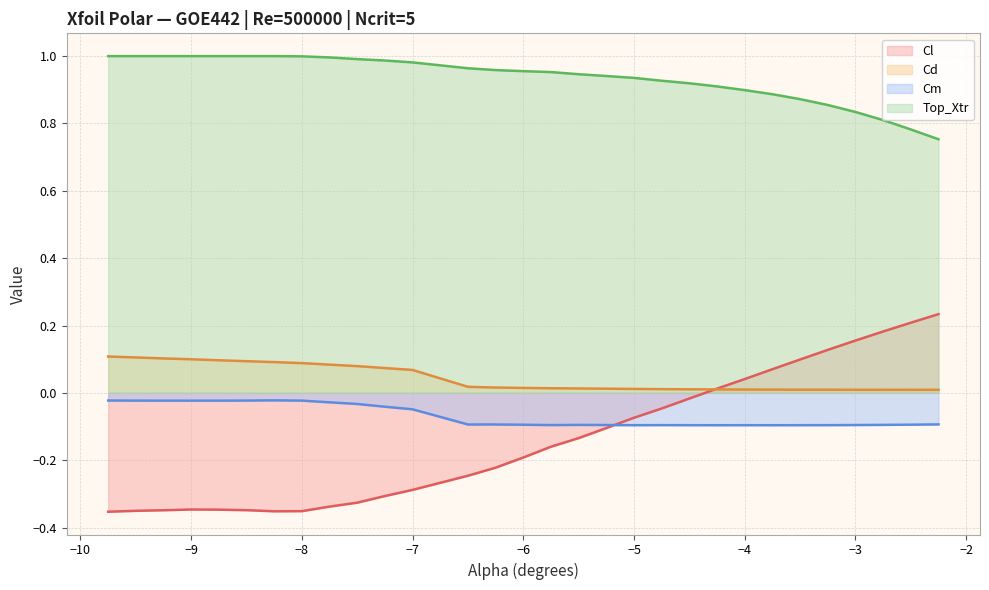

What is the difference between the maximum and second lowest values in the Cd series?

0.1